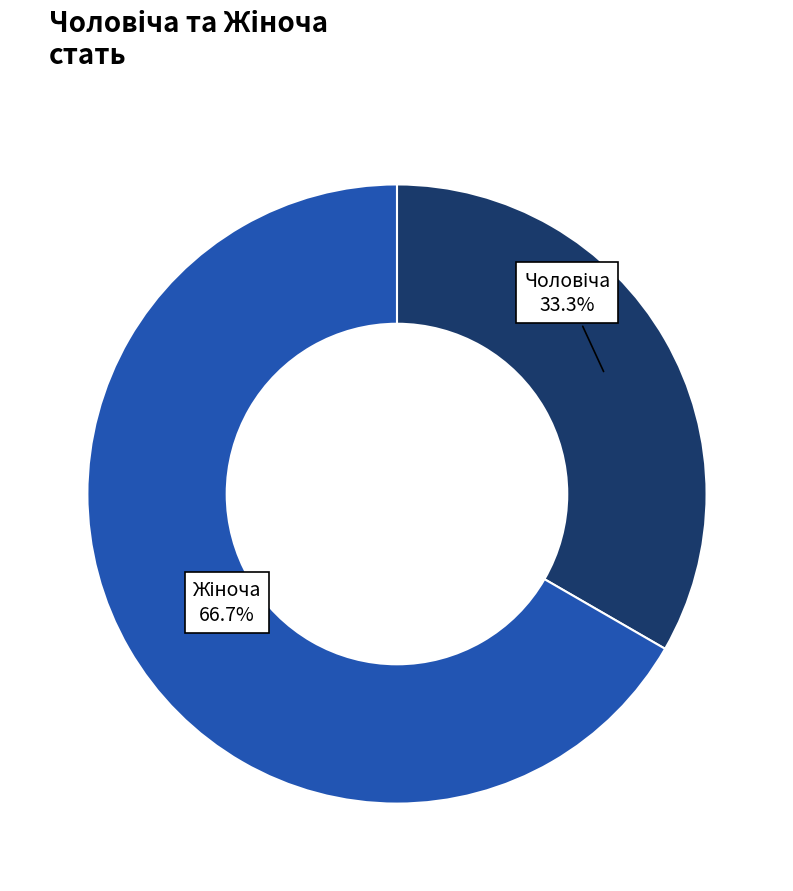

Does any single category account for the majority?

Yes